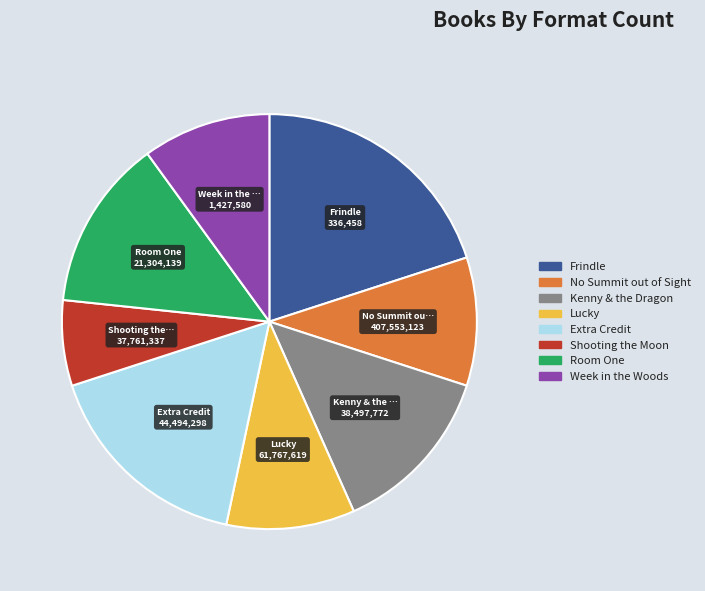

Approximately how many times larger is the value at Frindle compared to Room One?

1.5